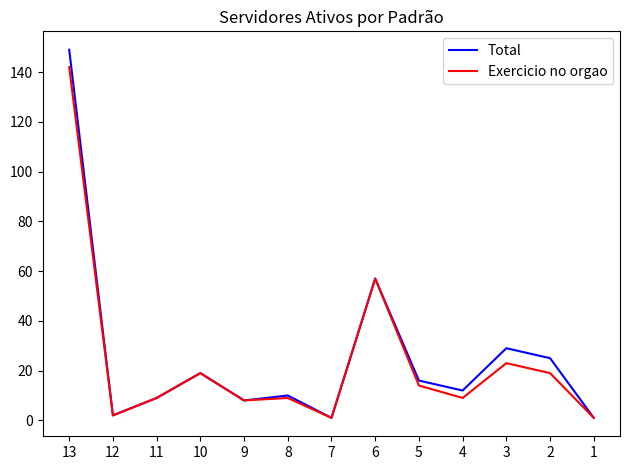

Which category has the highest value in the Exercicio no orgao series?

13